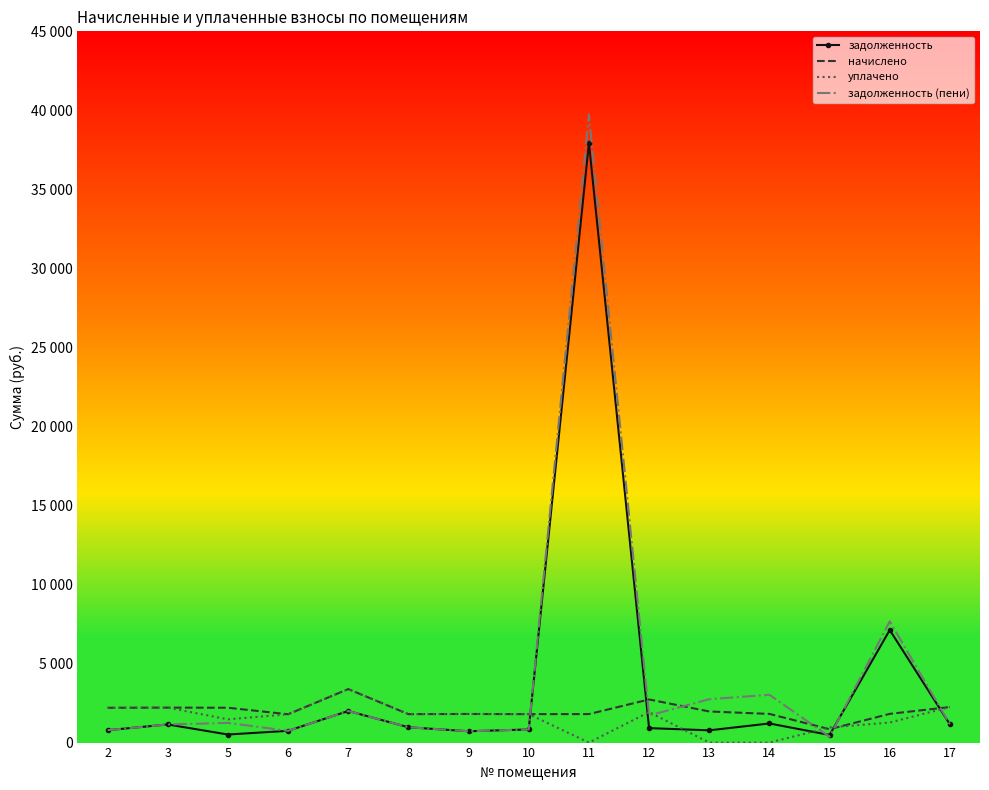

True or false: задолженность (пени) and уплачено cross at least once.

True